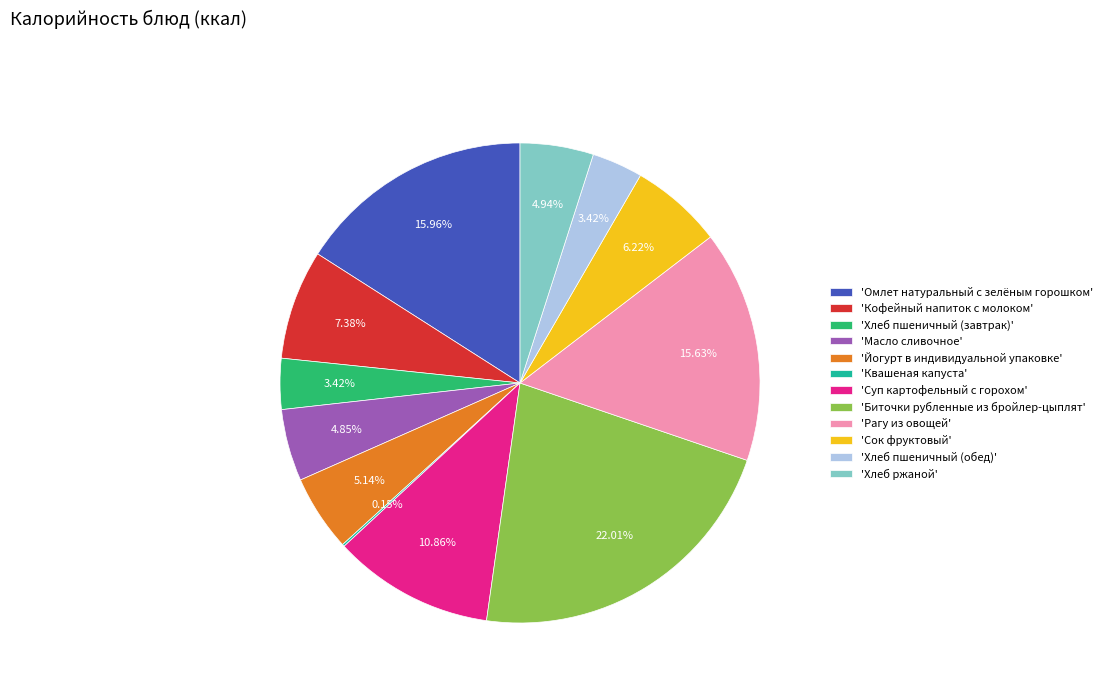

Between 'Рагу из овощей' and 'Масло сливочное', which is larger?

'Рагу из овощей'